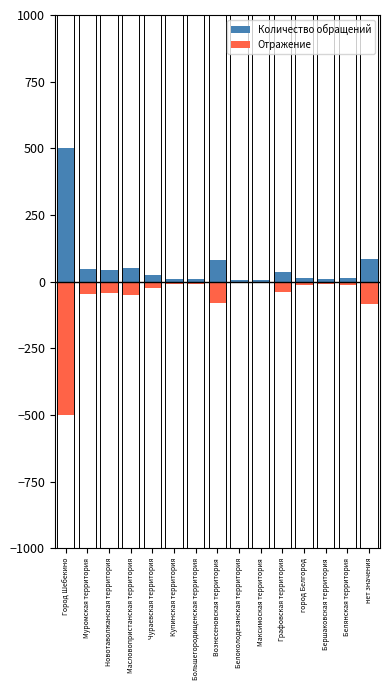

The Количество обращений series shows 42.1 at Новотаволжанская территория. True or false?

True